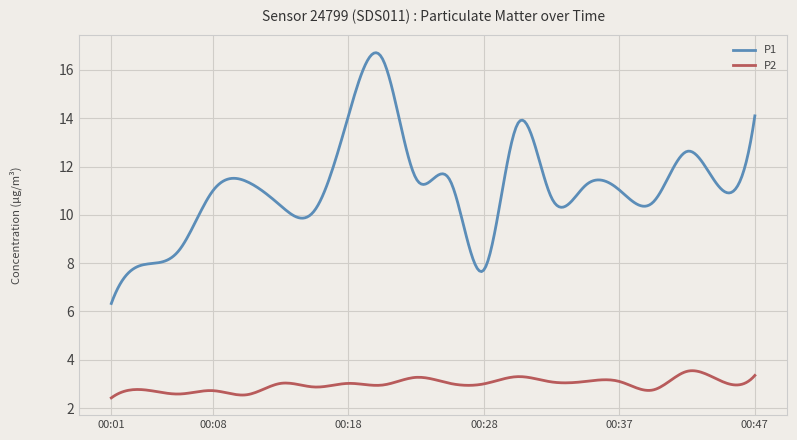

Is this an area chart (filled region under the line)?

No